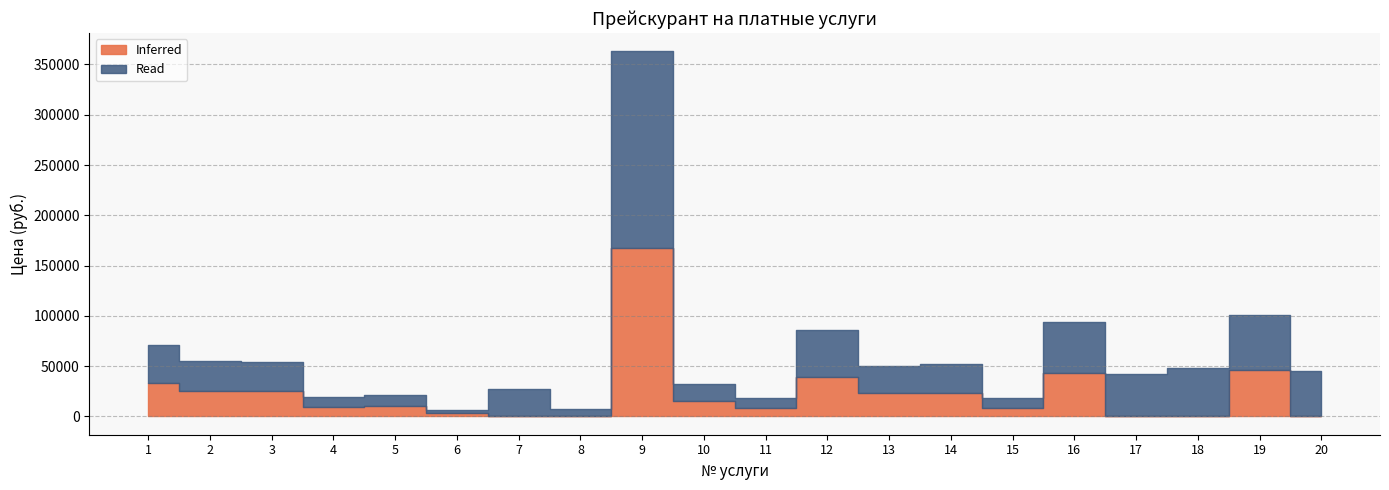

How many lines are shown in the chart?

2